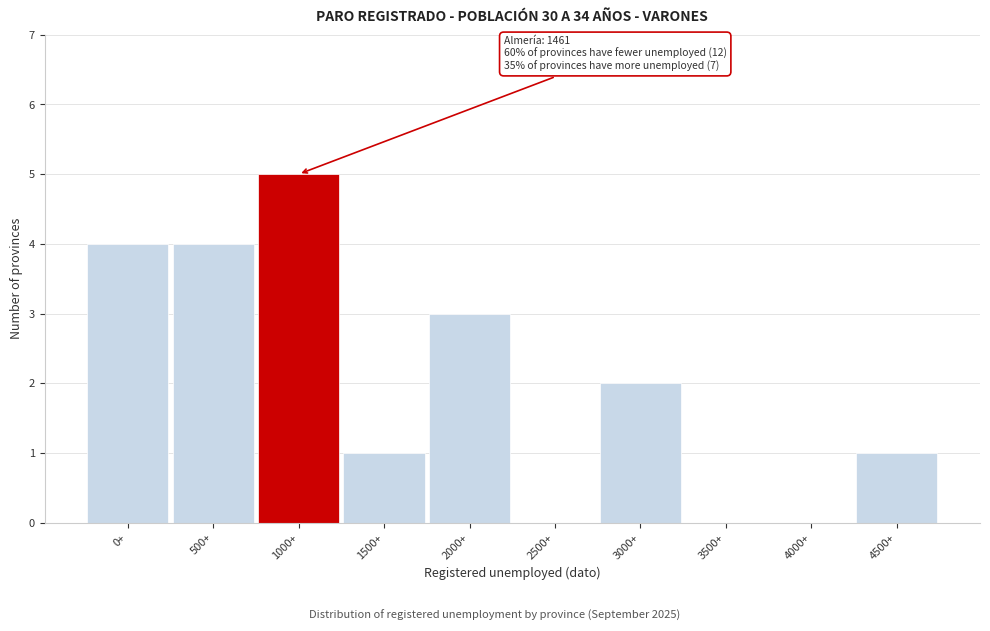

Reading left to right, what are all the values shown in this chart?

0+=4	500+=4	1000+=5	1500+=1	2000+=3	2500+=0	3000+=2	3500+=0	4000+=0	4500+=1